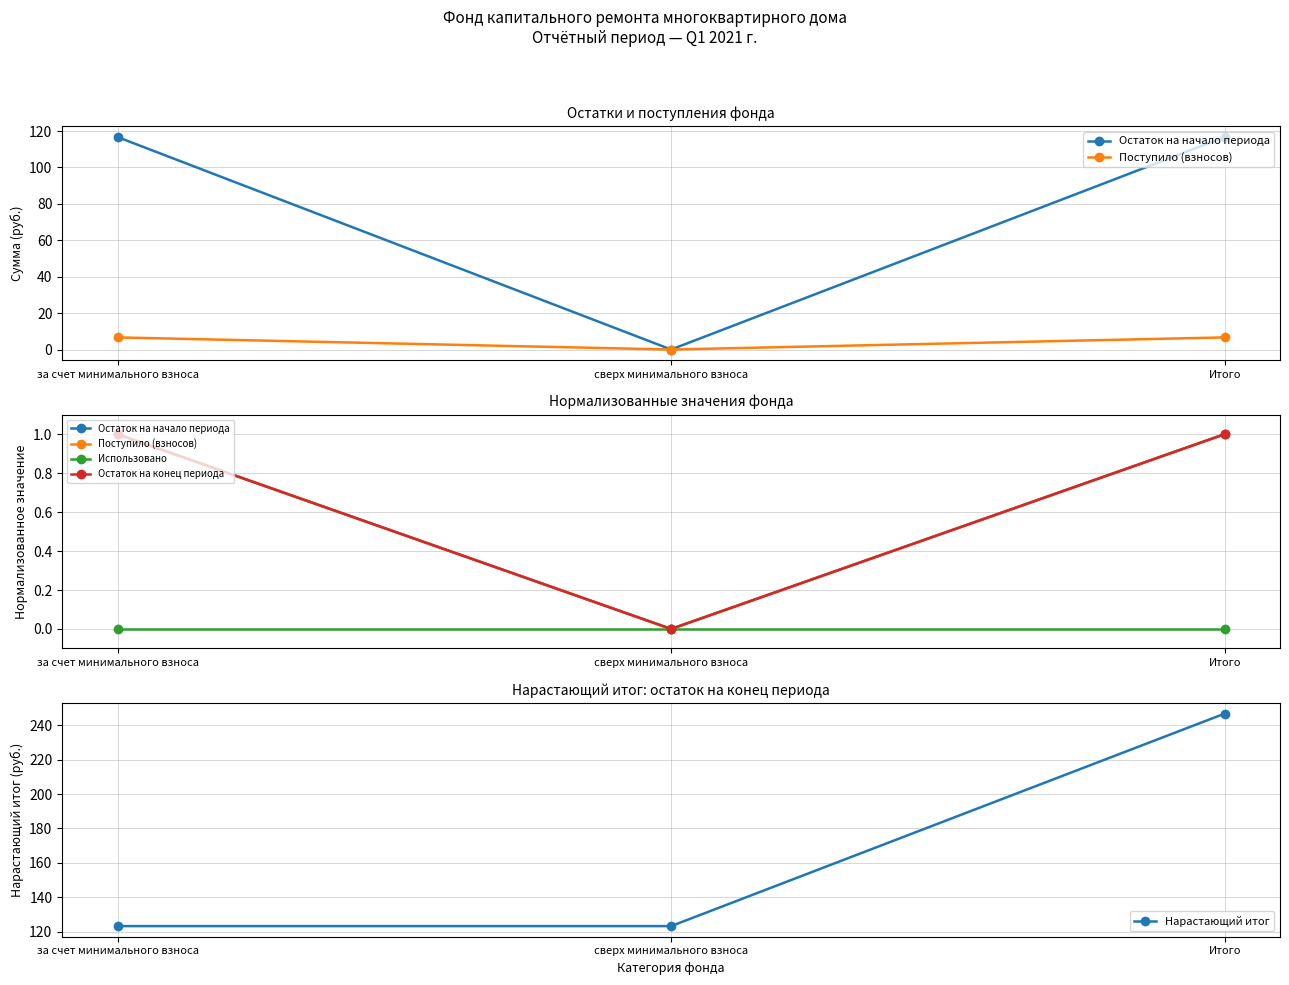

What is the sum of the Остаток на конец периода values at сверх минимального взноса and за счет минимального взноса?

1.0